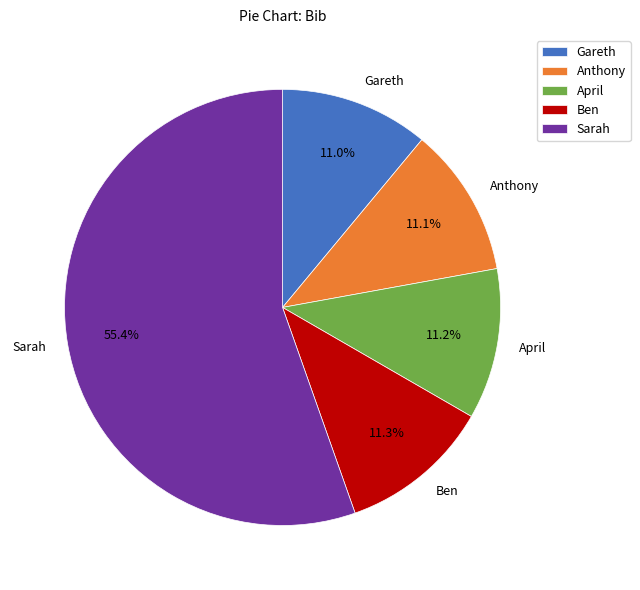

Approximately how many times larger is the value at Gareth compared to Sarah?

0.2